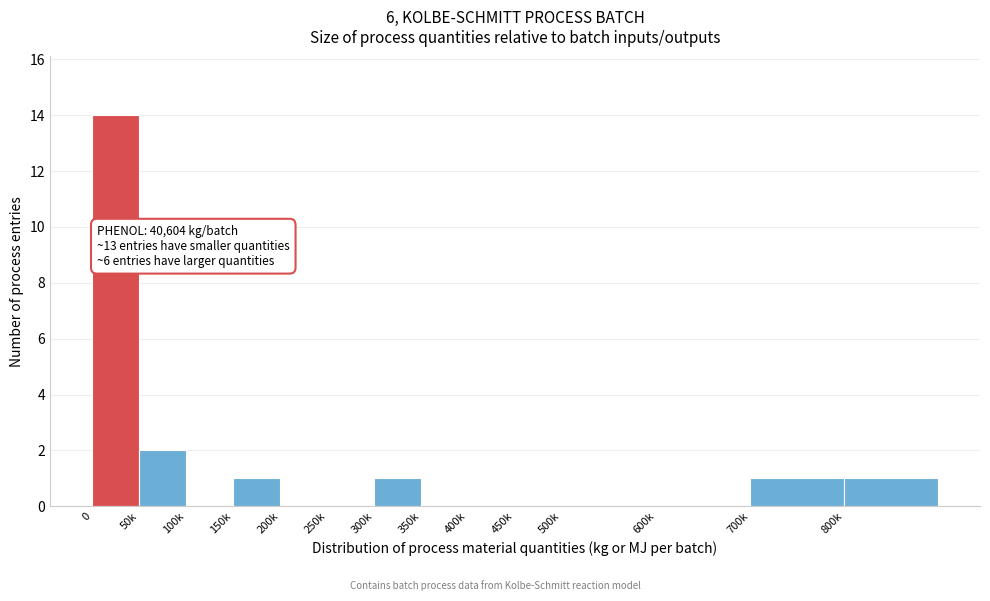

Reading left to right, what are all the values shown in this chart?

0=14	50k=2	100k=0	150k=1	200k=0	250k=0	300k=1	350k=0	400k=0	450k=0	500k=0	600k=0	700k=1	800k=1